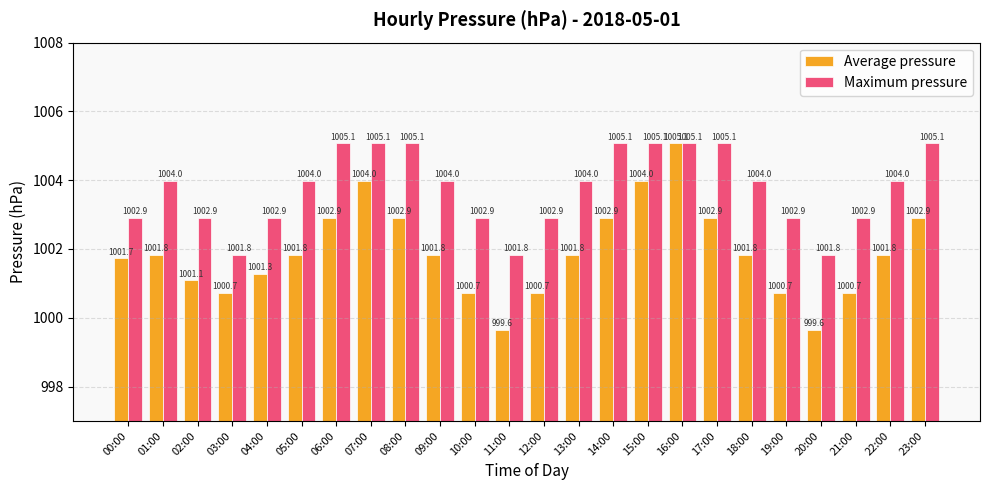

Rank the series by their average value, from lowest to highest.

Average pressure, Maximum pressure